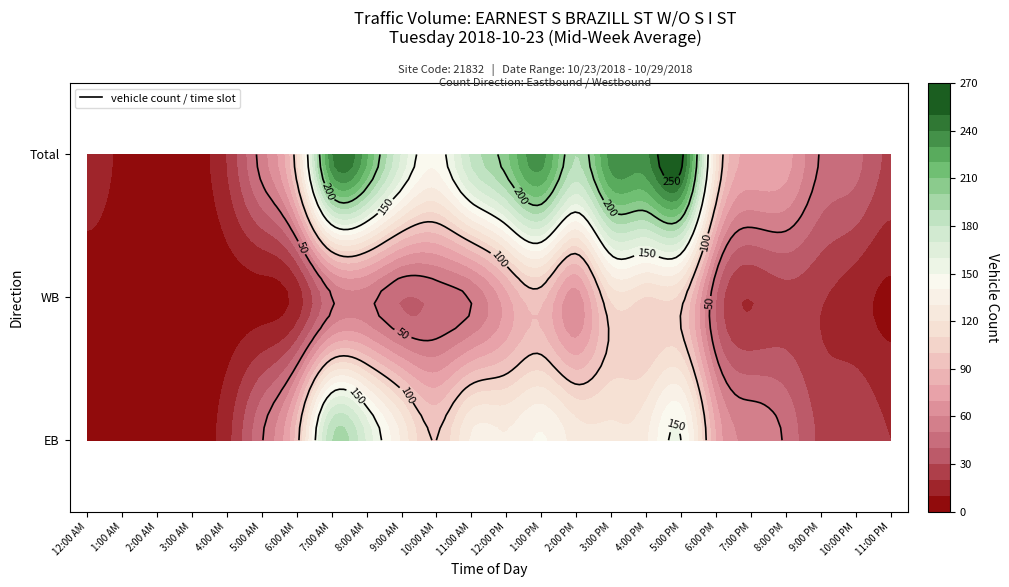

What is the average value of the EB series?

82